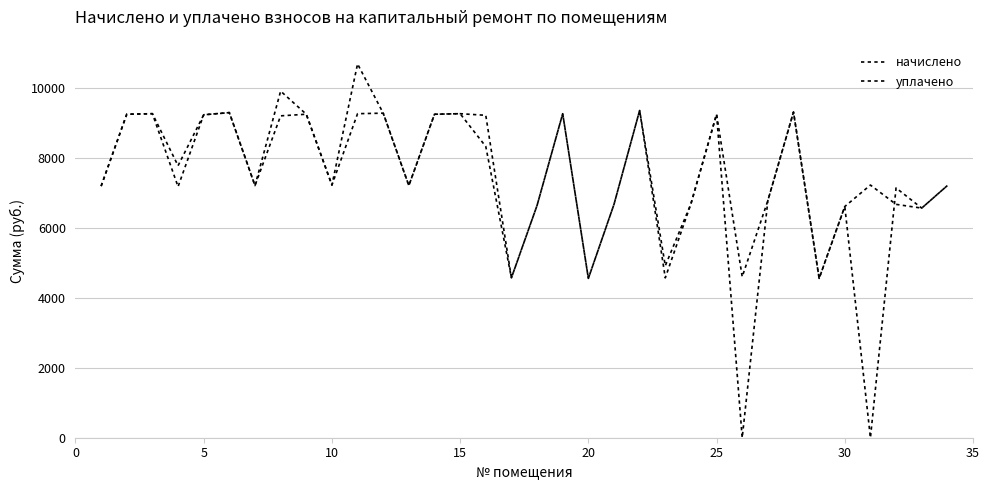

Is this an area chart (filled region under the line)?

No